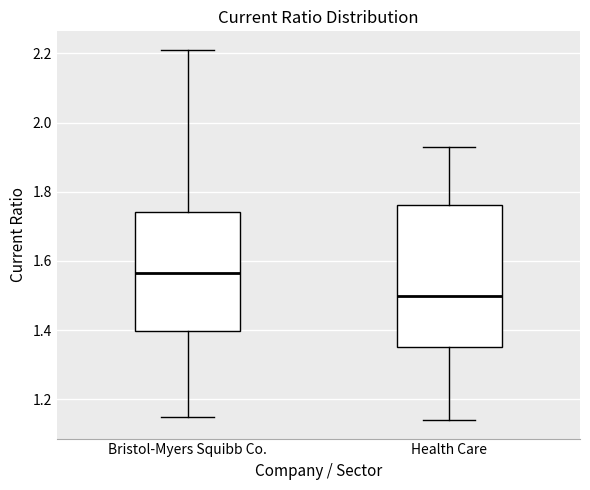

Reading left to right, transcribe this box plot: for each box, give where its median line is, the range the box spans, and where its two whiskers end, as read against the y-axis. The values are not printed on the chart, so give them approximately, as read against the axis.

Bristol-Myers Squibb Co.: median 1.56, box 1.40 to 1.74, whiskers 1.16 to 2.22
Health Care: median 1.50, box 1.36 to 1.76, whiskers 1.14 to 1.94